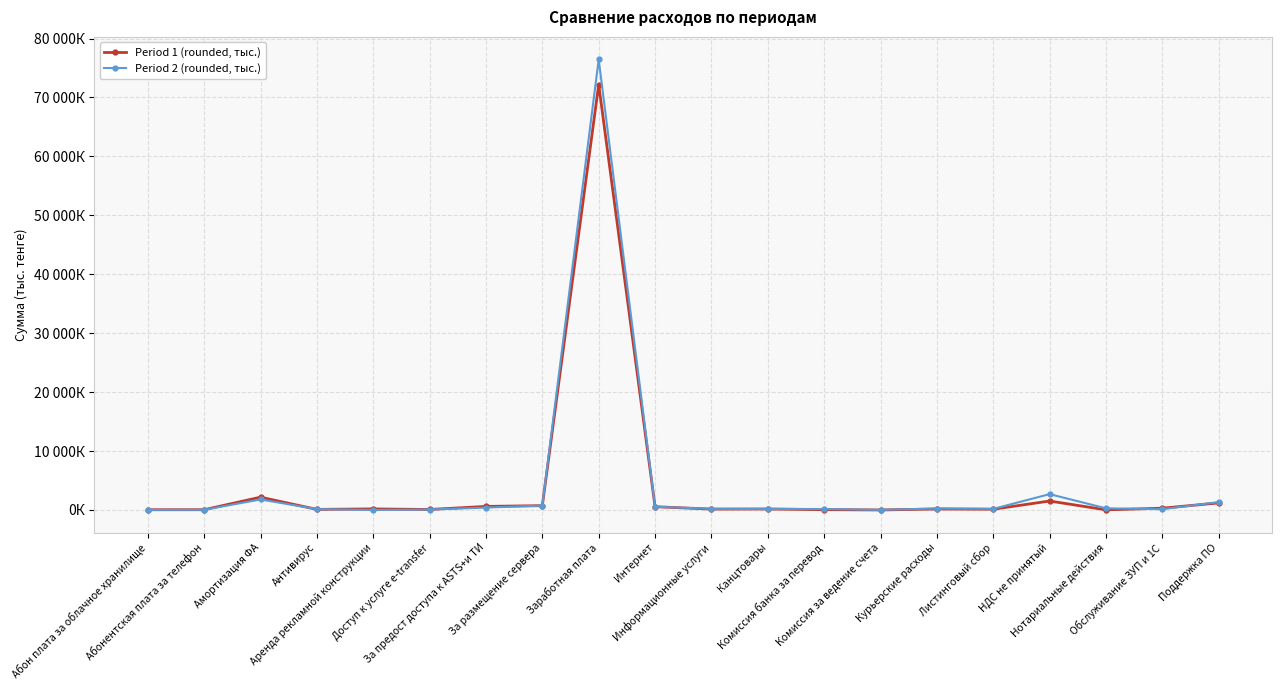

What are all the series names shown in the legend?

Period 1 (rounded, тыс.), Period 2 (rounded, тыс.)